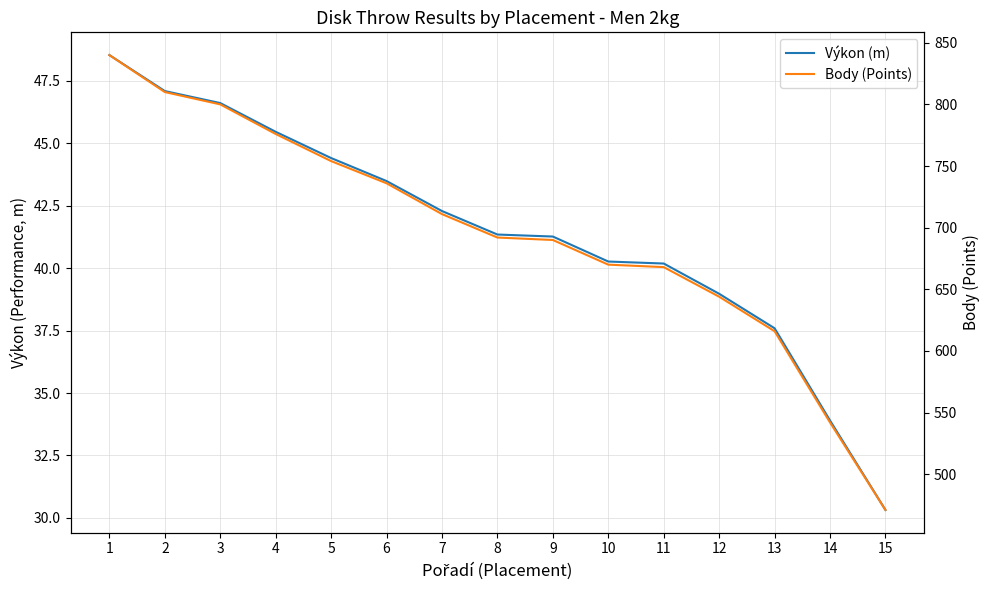

Is it true that Výkon (m) equals 23.4 at 7?

False